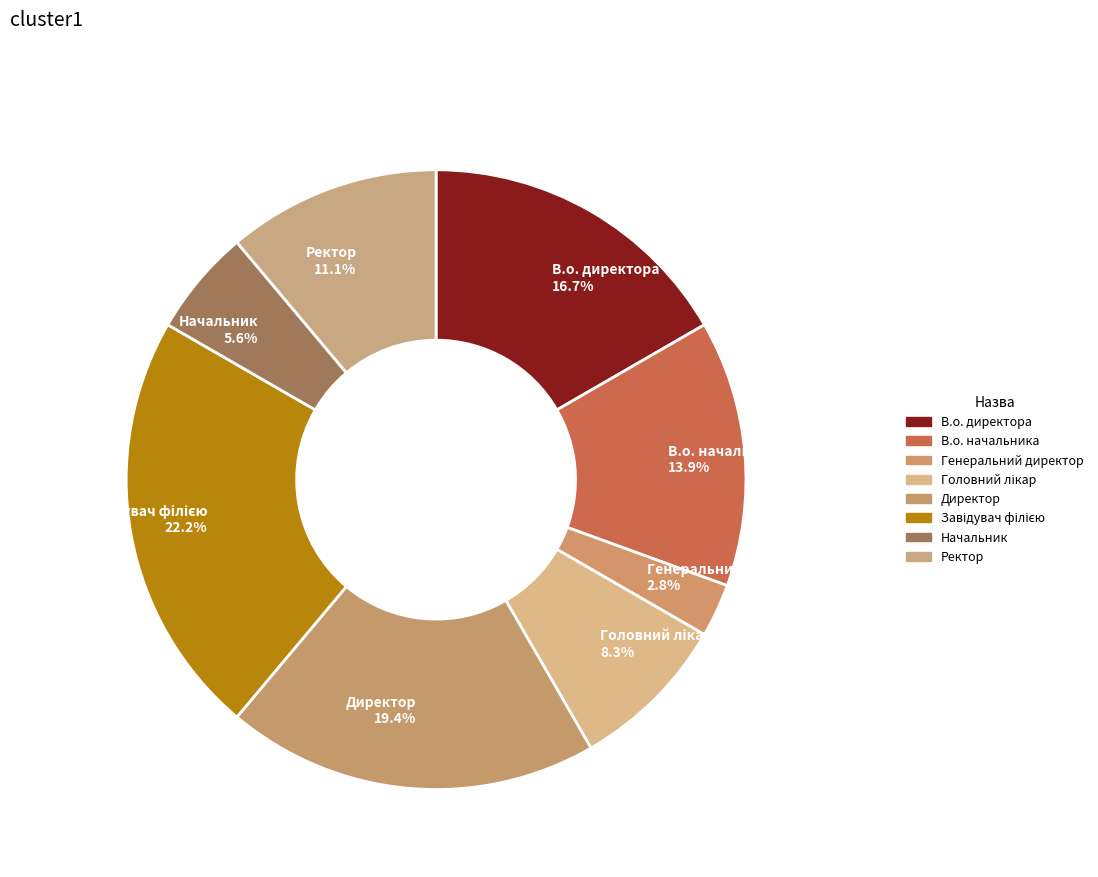

To the nearest percent, what is the difference between the В.о. директора and Директор slice percentages?

3%